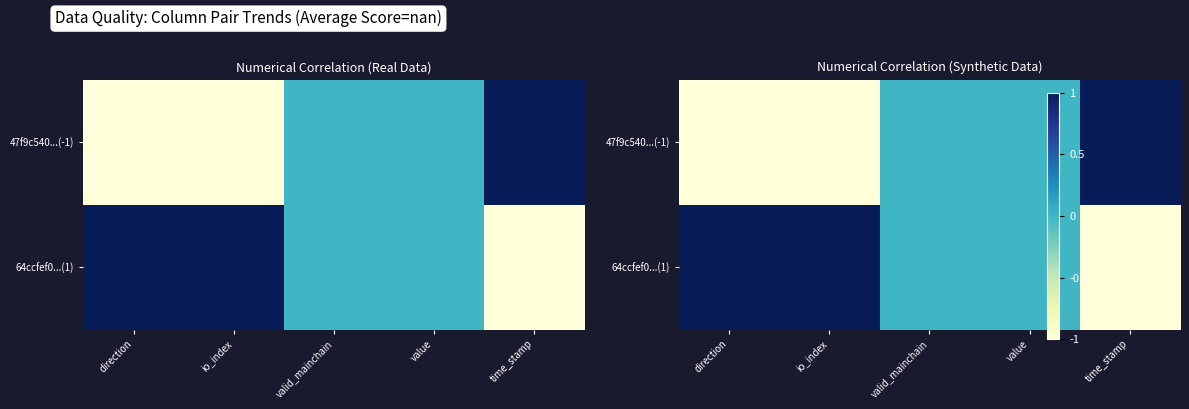

The 64ccfef0...(1) series shows 1 at io_index. True or false?

True